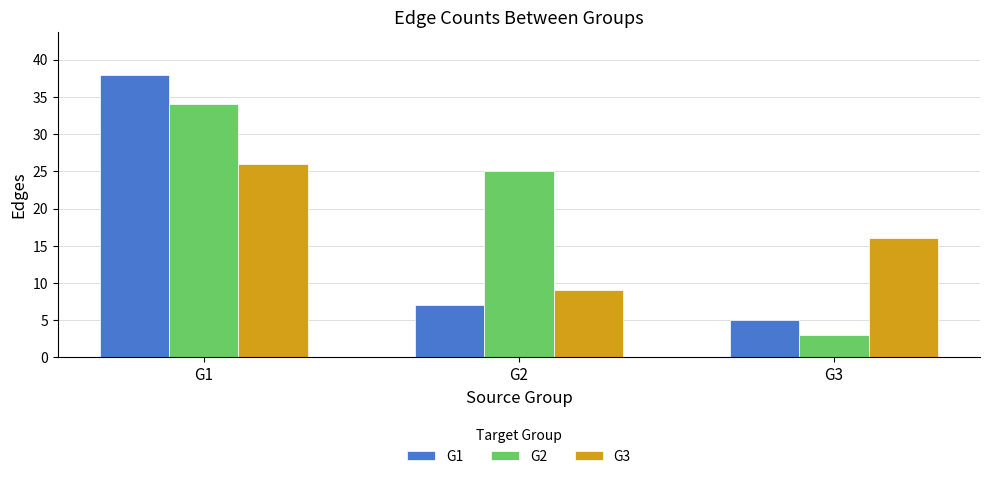

How many data points does each series have?

3